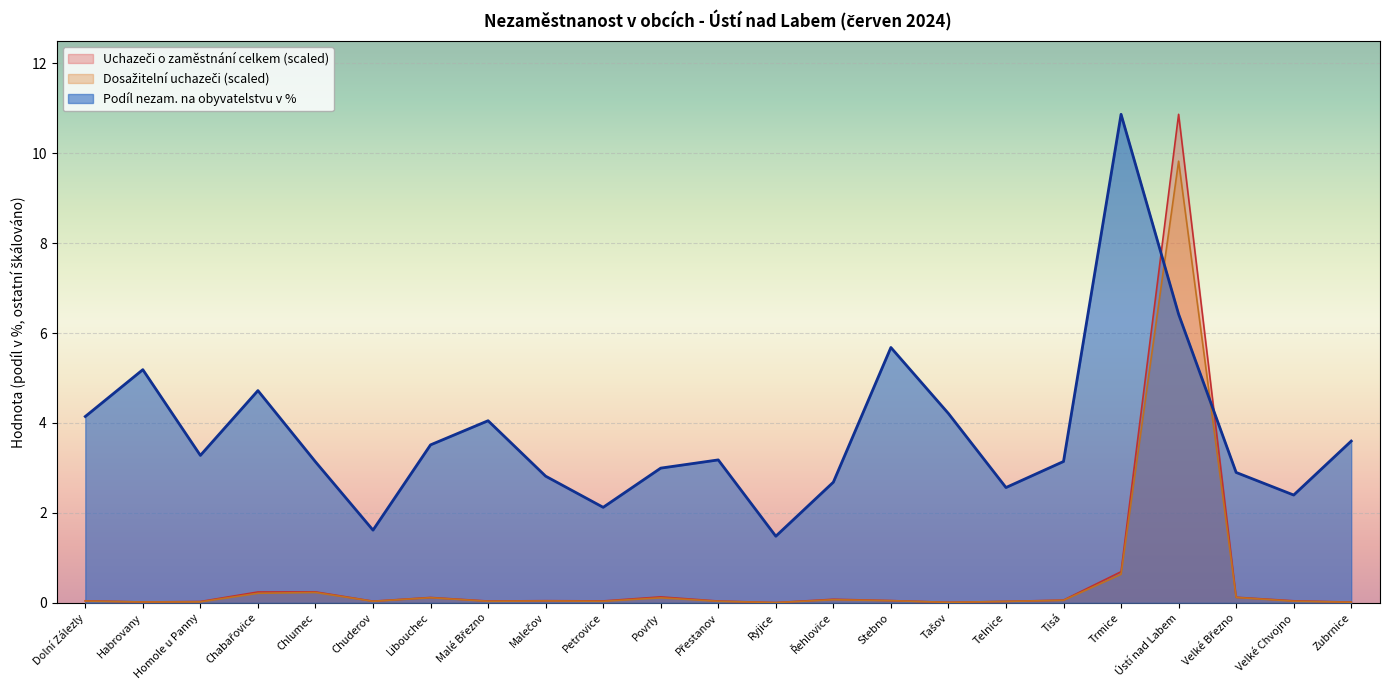

Which has a higher value, Chabařovice or Řehlovice?

Chabařovice